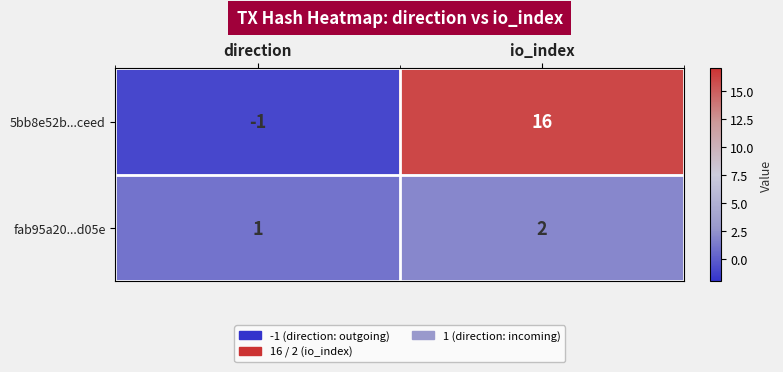

Which category has the lowest value across all series?

direction